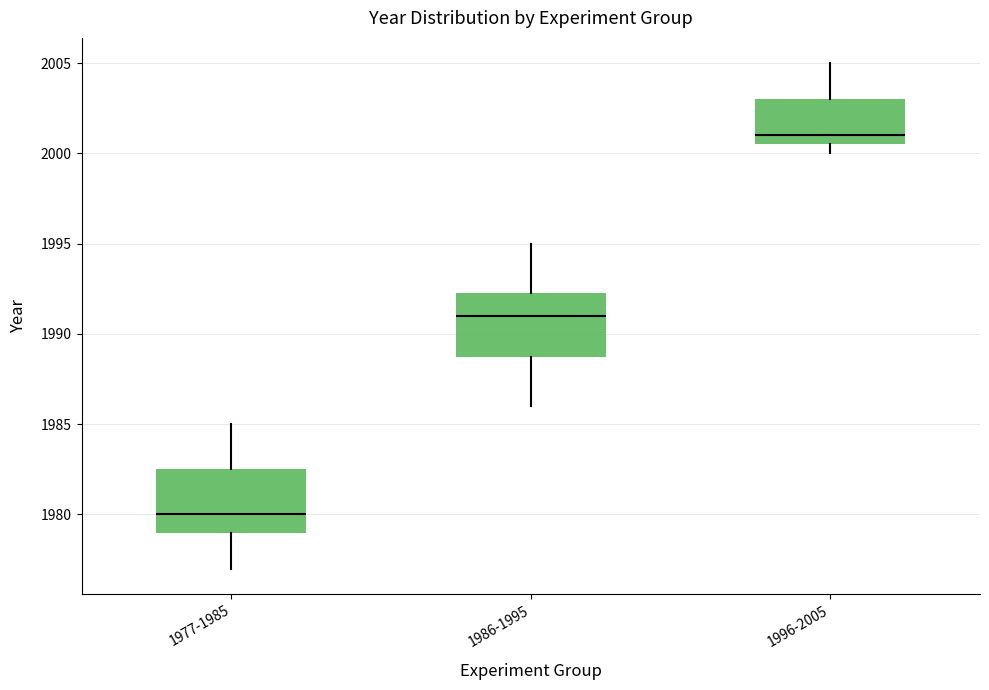

Reading left to right, transcribe this box plot: for each box, give where its median line is, the range the box spans, and where its two whiskers end, as read against the y-axis. The values are not printed on the chart, so give them approximately, as read against the axis.

1977-1985: median 1980.0, box 1979.0 to 1982.5, whiskers 1977.0 to 1985.0
1986-1995: median 1991.0, box 1989.0 to 1992.5, whiskers 1986.0 to 1995.0
1996-2005: median 2001.0, box 2000.5 to 2003.0, whiskers 2000.0 to 2005.0